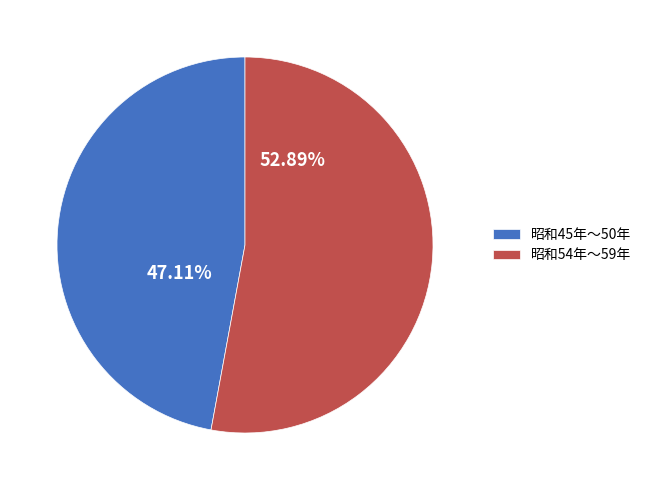

Approximately how many times larger is the value at 昭和45年～50年 compared to 昭和54年～59年?

0.9